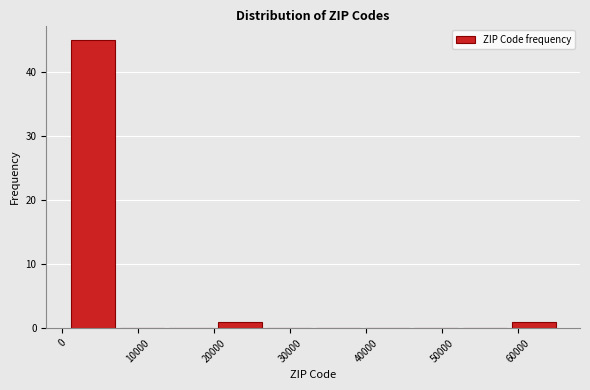

Which range on the x-axis has the tallest bar?

1000 to 7000